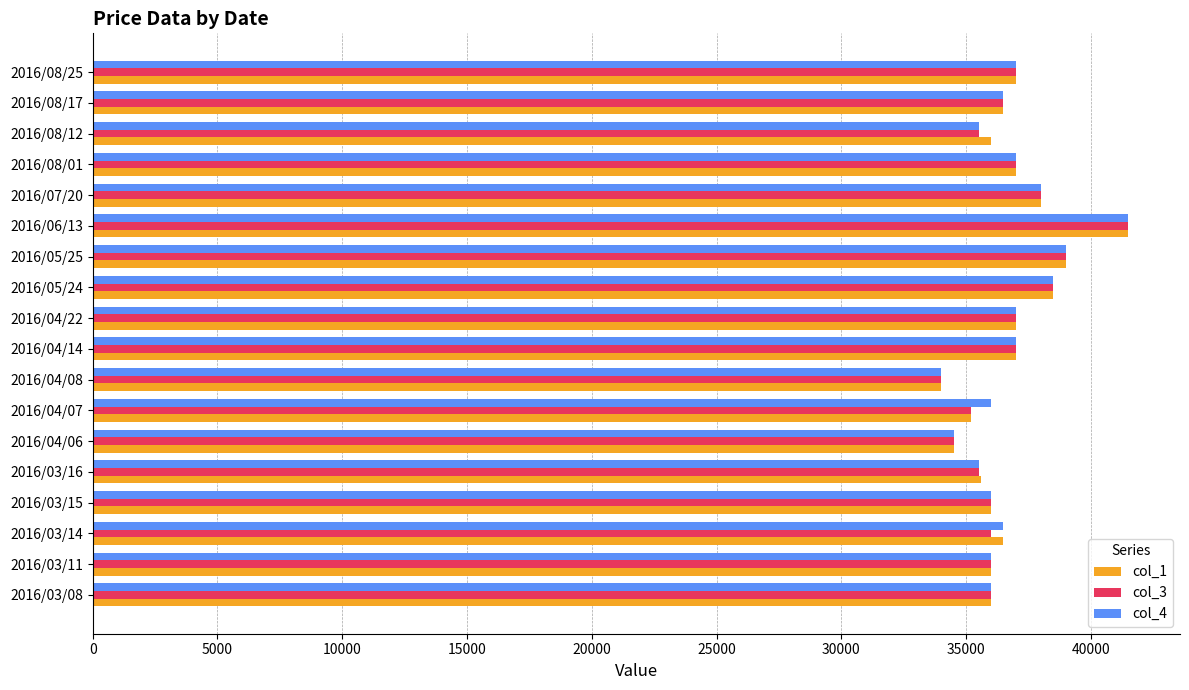

The value of col_3 at 2016/04/08 is 21765. True or false?

False